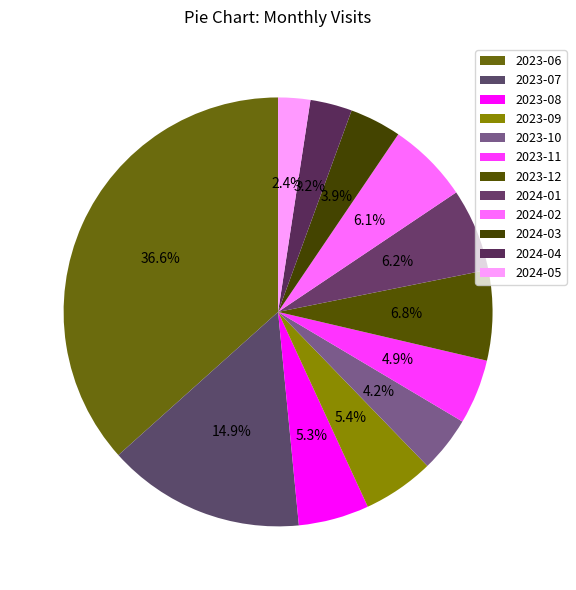

To the nearest percent, what is the average slice percentage?

8%